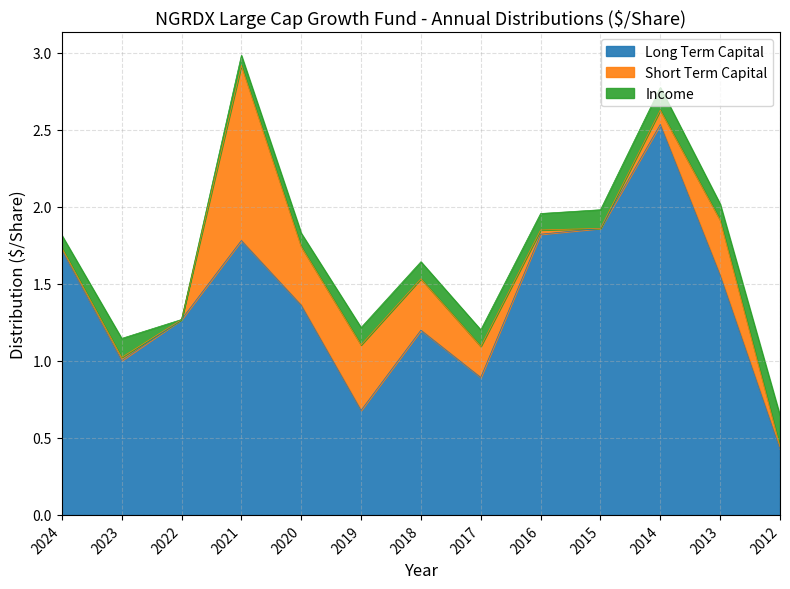

The Short Term Capital series shows 0.2 at 2017. True or false?

True